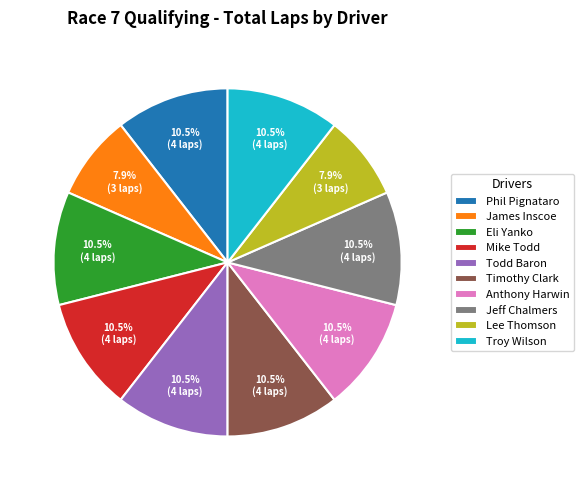

To the nearest percent, what is the combined percentage of Phil Pignataro and Troy Wilson?

21%